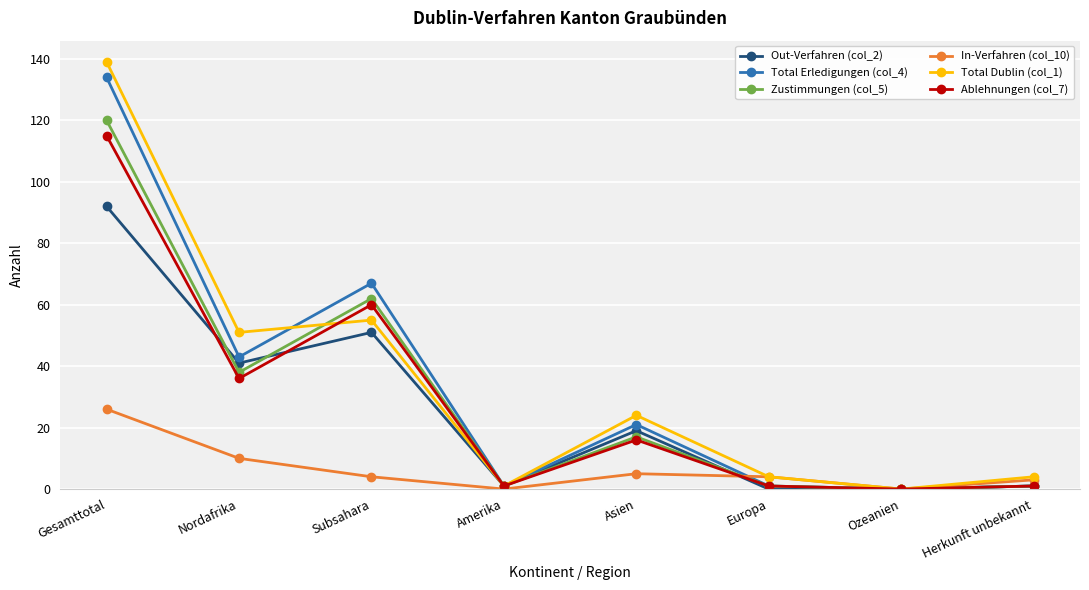

Reading right to left, extract all data points from this chart.

Out-Verfahren (col_2): 1	0	0	19	1	51	41	92
Total Erledigungen (col_4): 1	0	1	21	1	67	43	134
Zustimmungen (col_5): 1	0	1	17	1	62	38	120
In-Verfahren (col_10): 3	0	4	5	0	4	10	26
Total Dublin (col_1): 4	0	4	24	1	55	51	139
Ablehnungen (col_7): 1	0	1	16	1	60	36	115